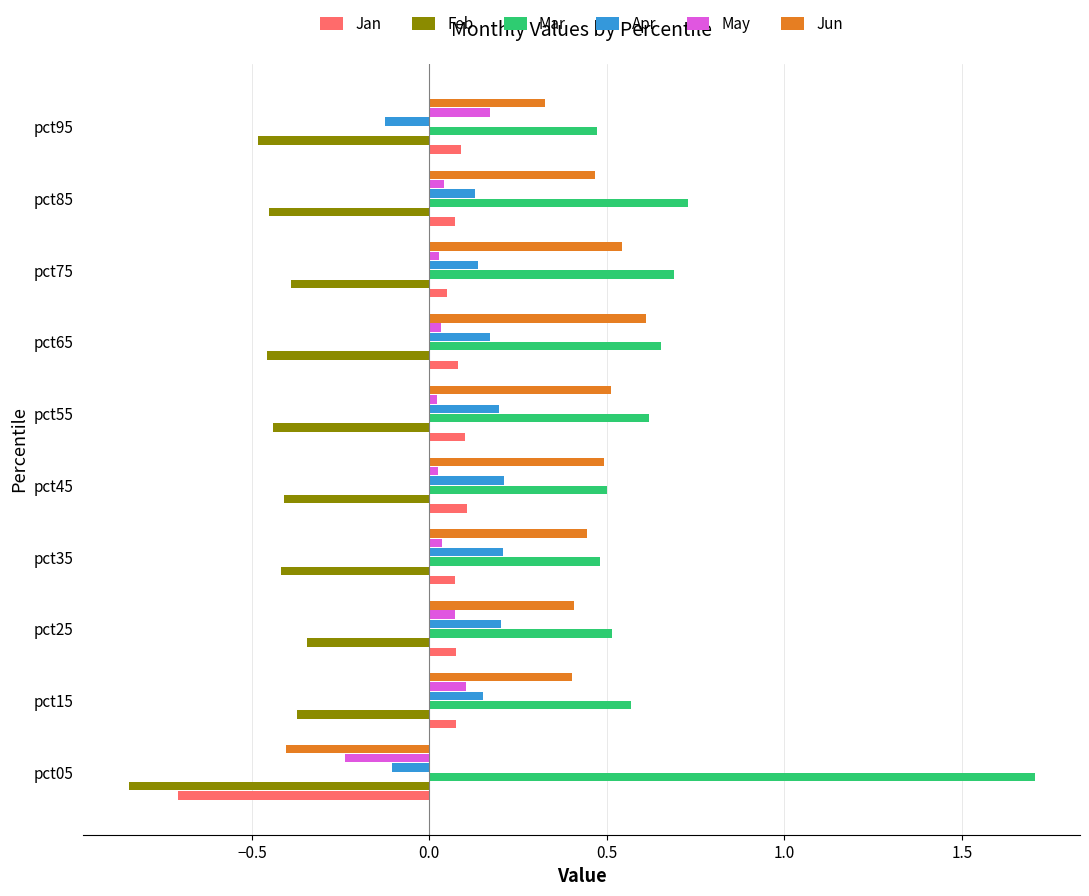

Count the number of data series in this chart.

6